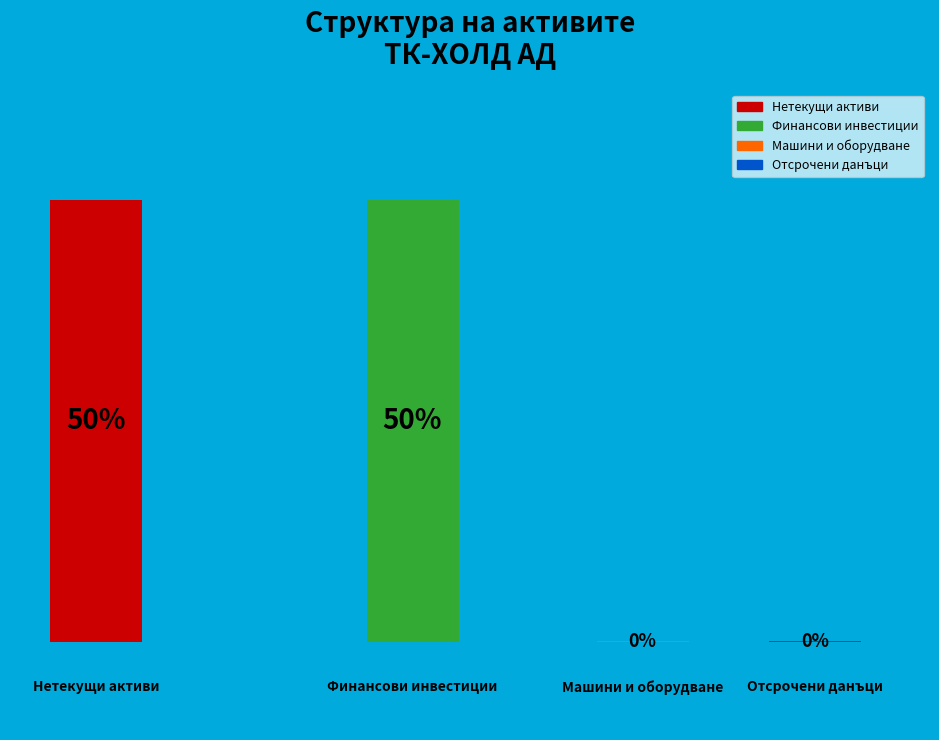

The IX. Активи по отсрочени данъци slice represents 5% of the pie. True or false?

False